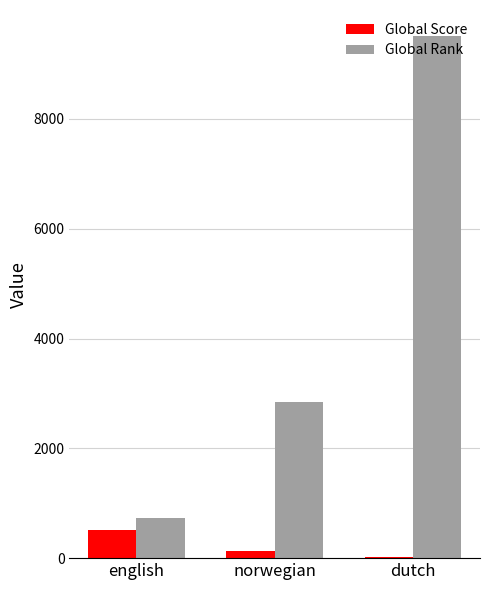

Which category has the highest value across all series?

dutch